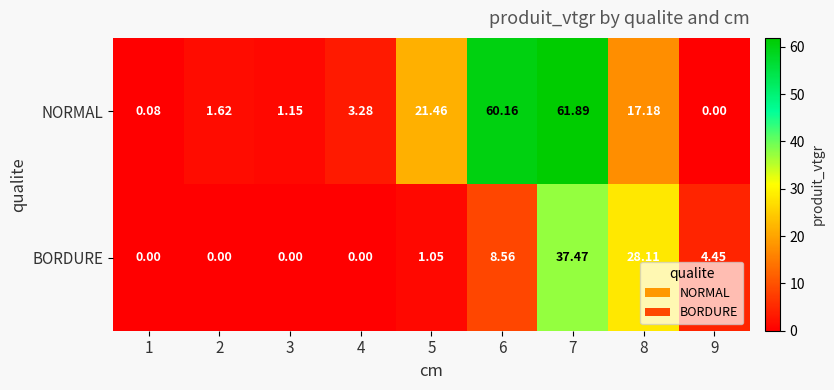

Count the number of categories in the chart.

9